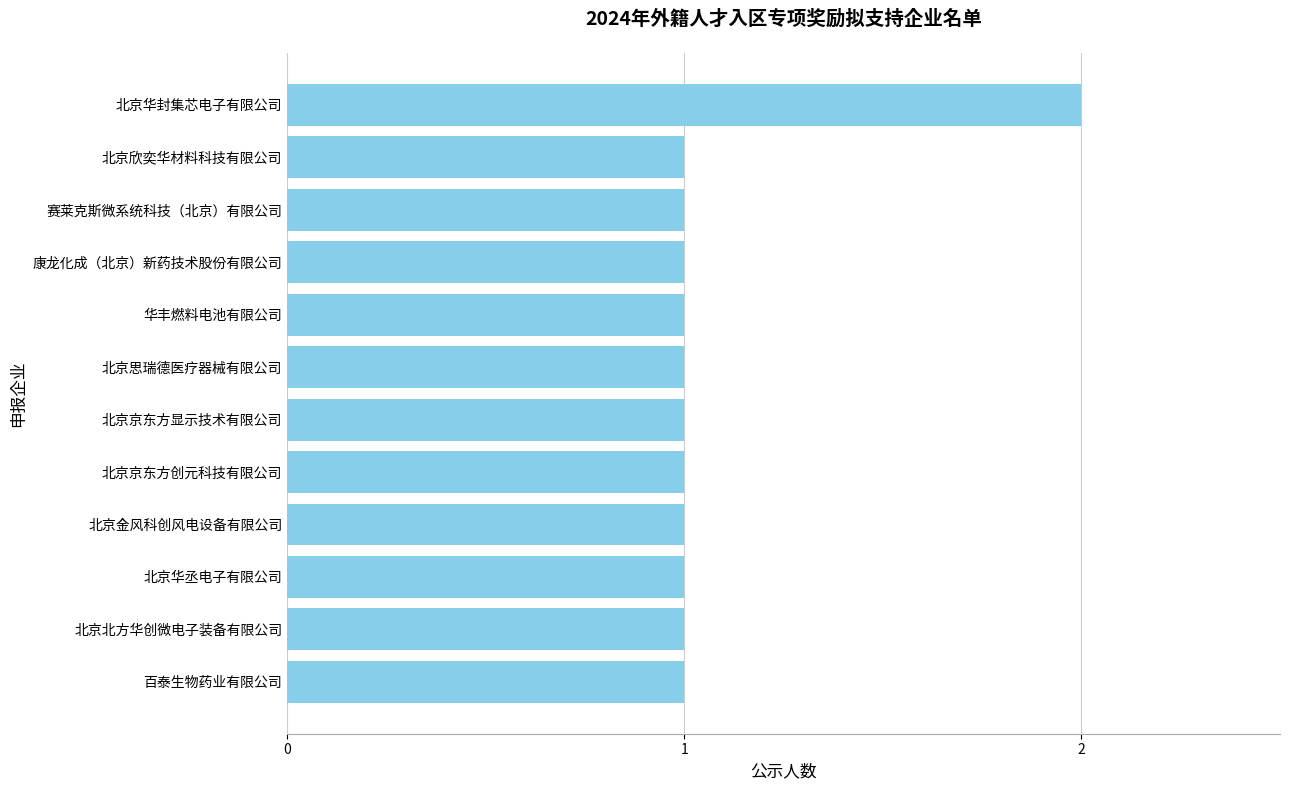

Reading bottom to top, transcribe all the data shown in this chart.

1	1	1	1	1	1	1	1	1	1	1	2